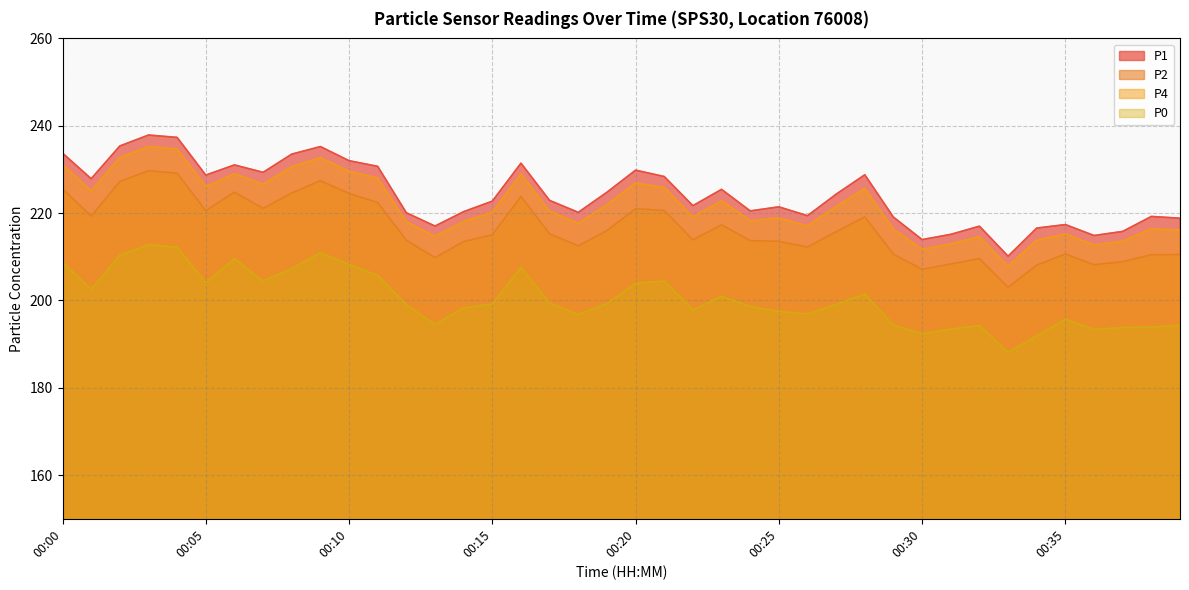

Does the chart display data point markers on the line(s)?

No